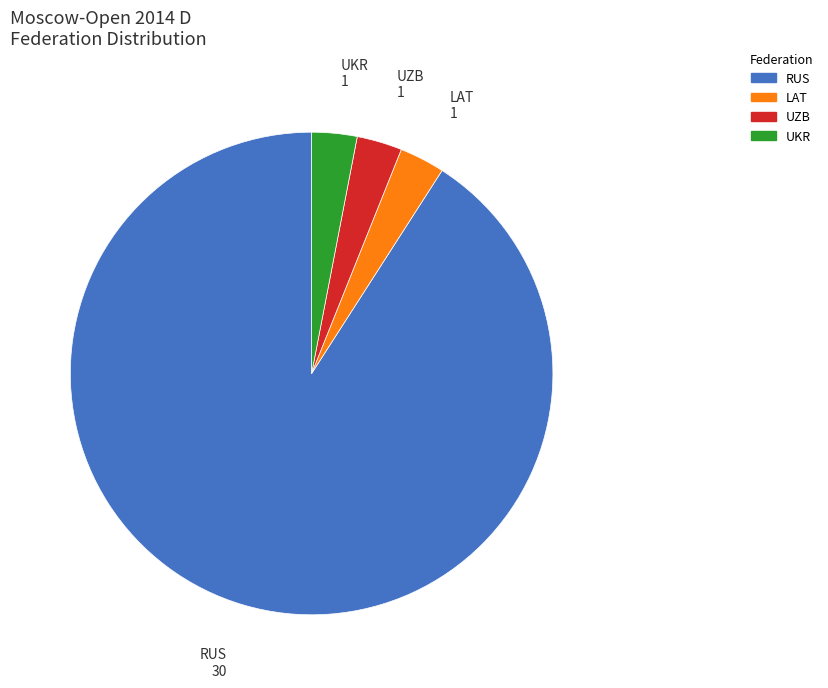

Is there any slice that represents more than half of the pie?

Yes